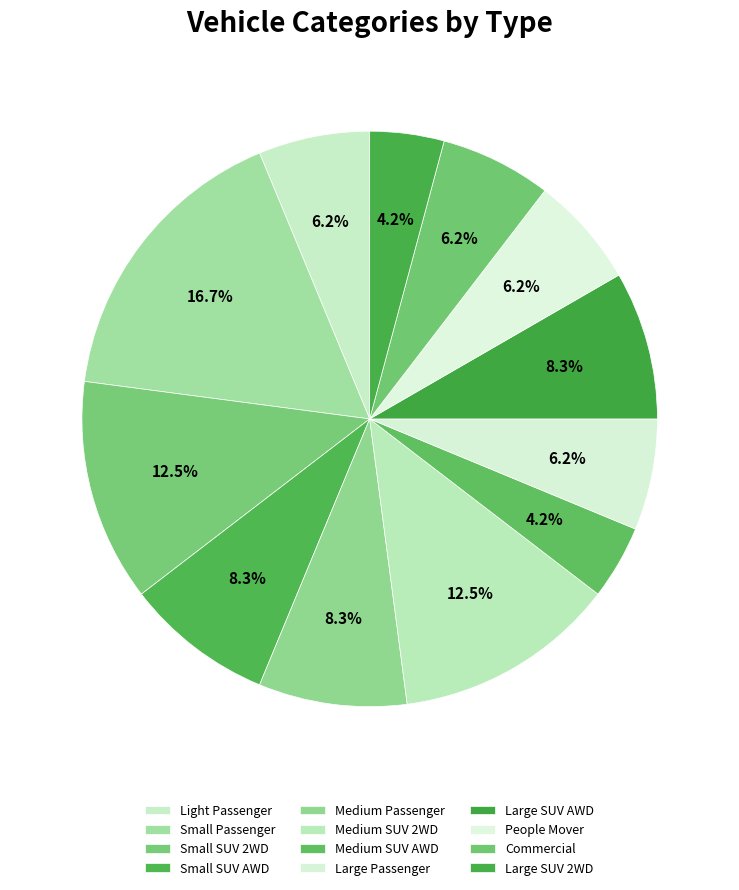

To the nearest percent, what is the difference between the largest and smallest slice percentages?

12%